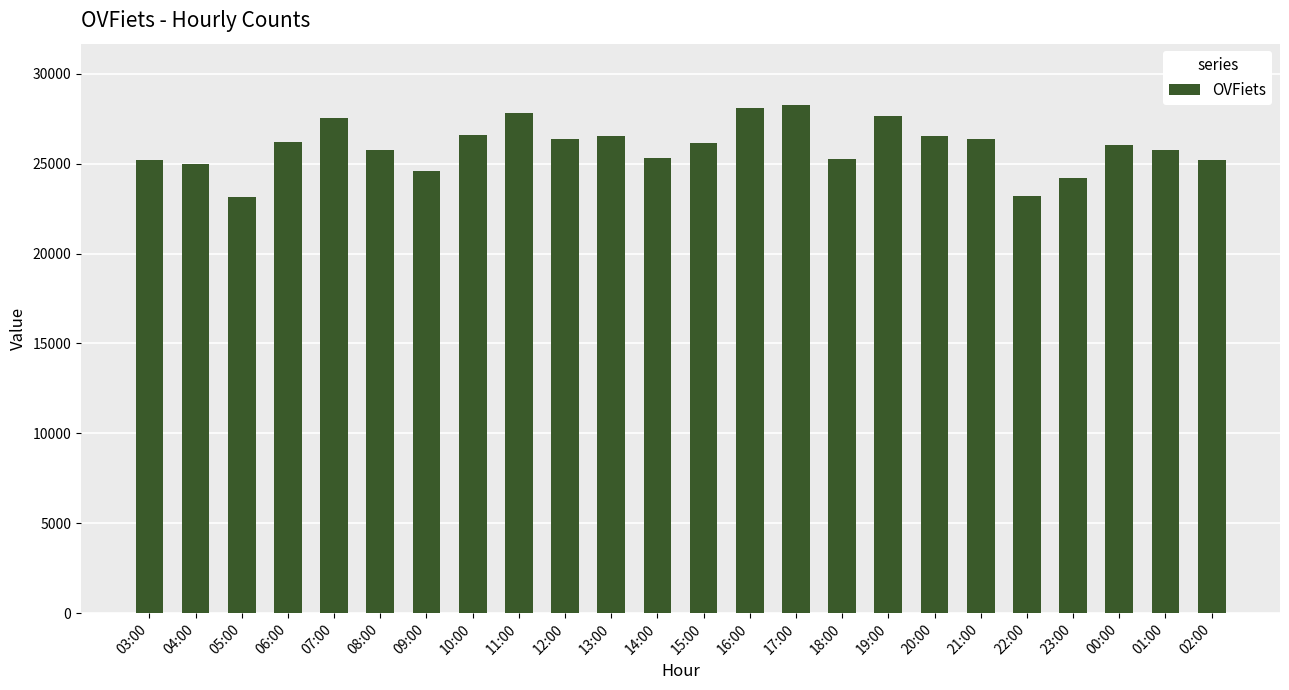

What position from the right is 20:00?

7